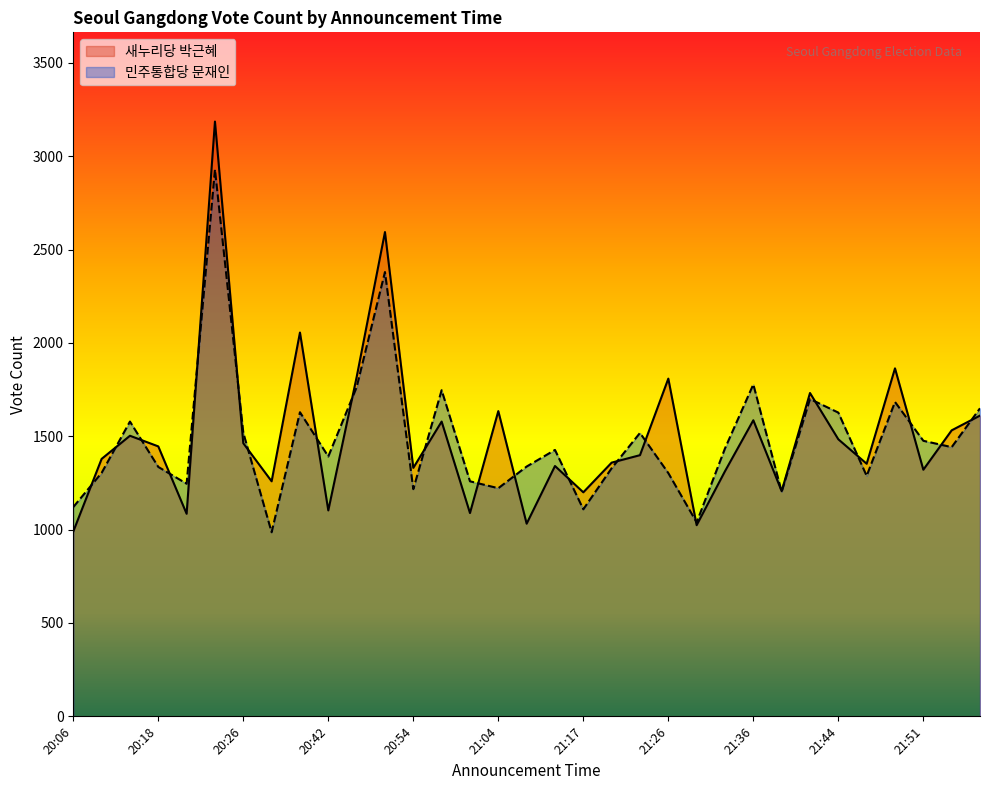

How many intersections are there between 민주통합당 문재인 and 새누리당 박근혜?

22